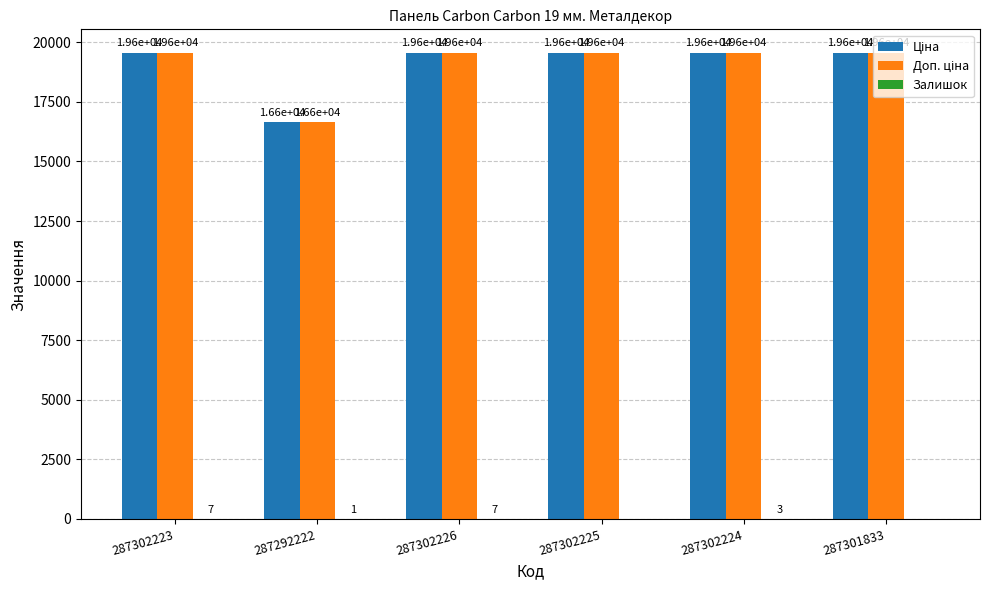

What is the total value across all series at 287302226?

39136.8